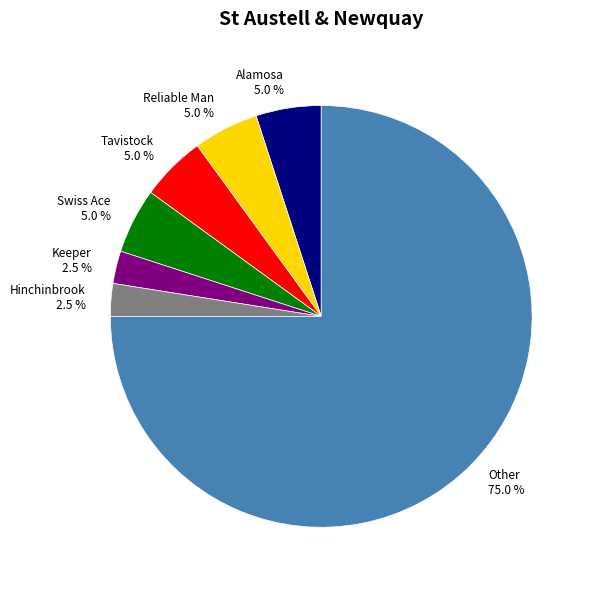

What is the largest slice in the pie chart?

Other 75.0 %